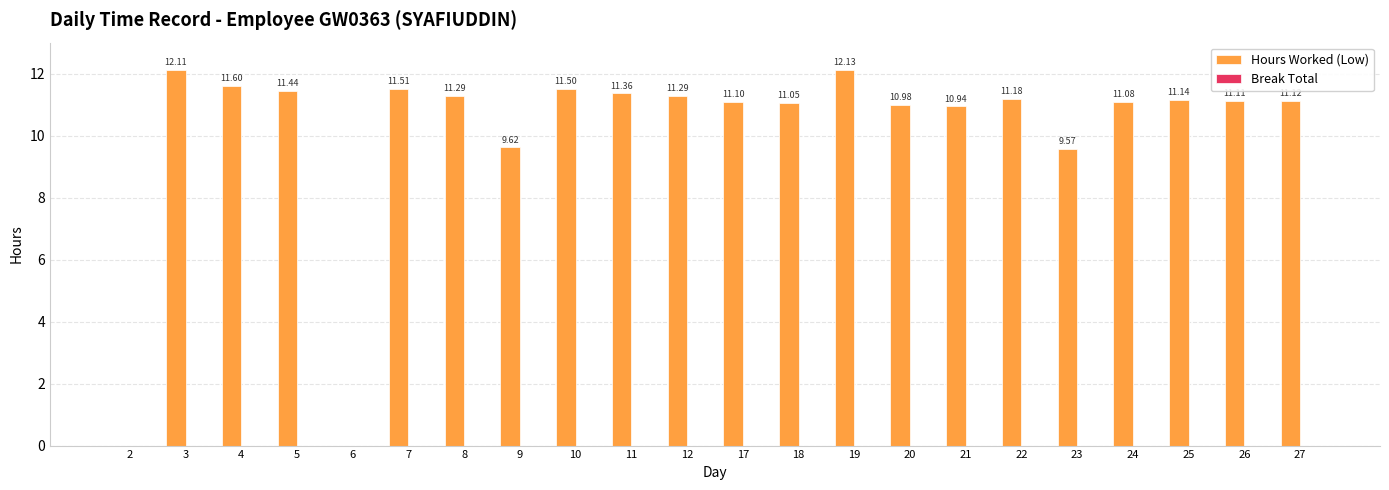

What is the sum of all values?

223.1